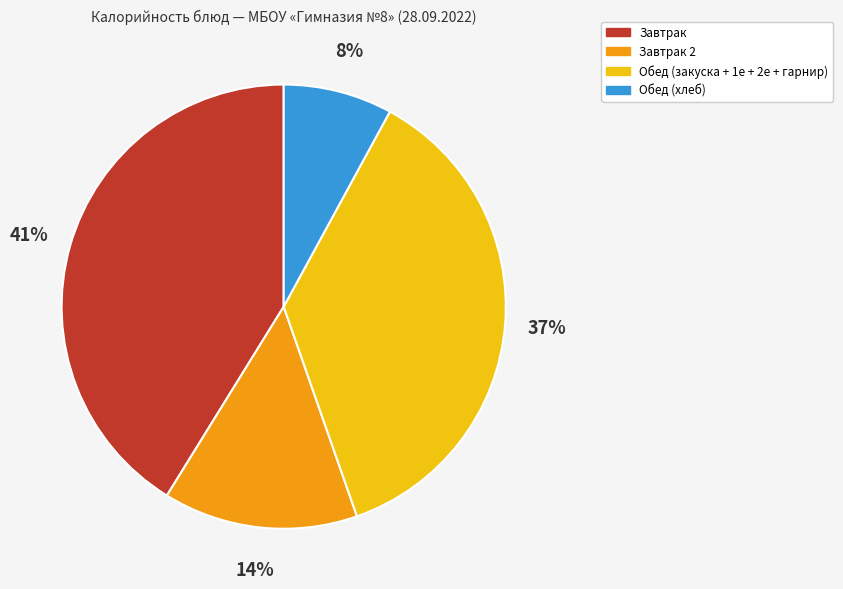

Do Обед (хлеб) and Завтрак 2 together represent more than half of the pie?

No